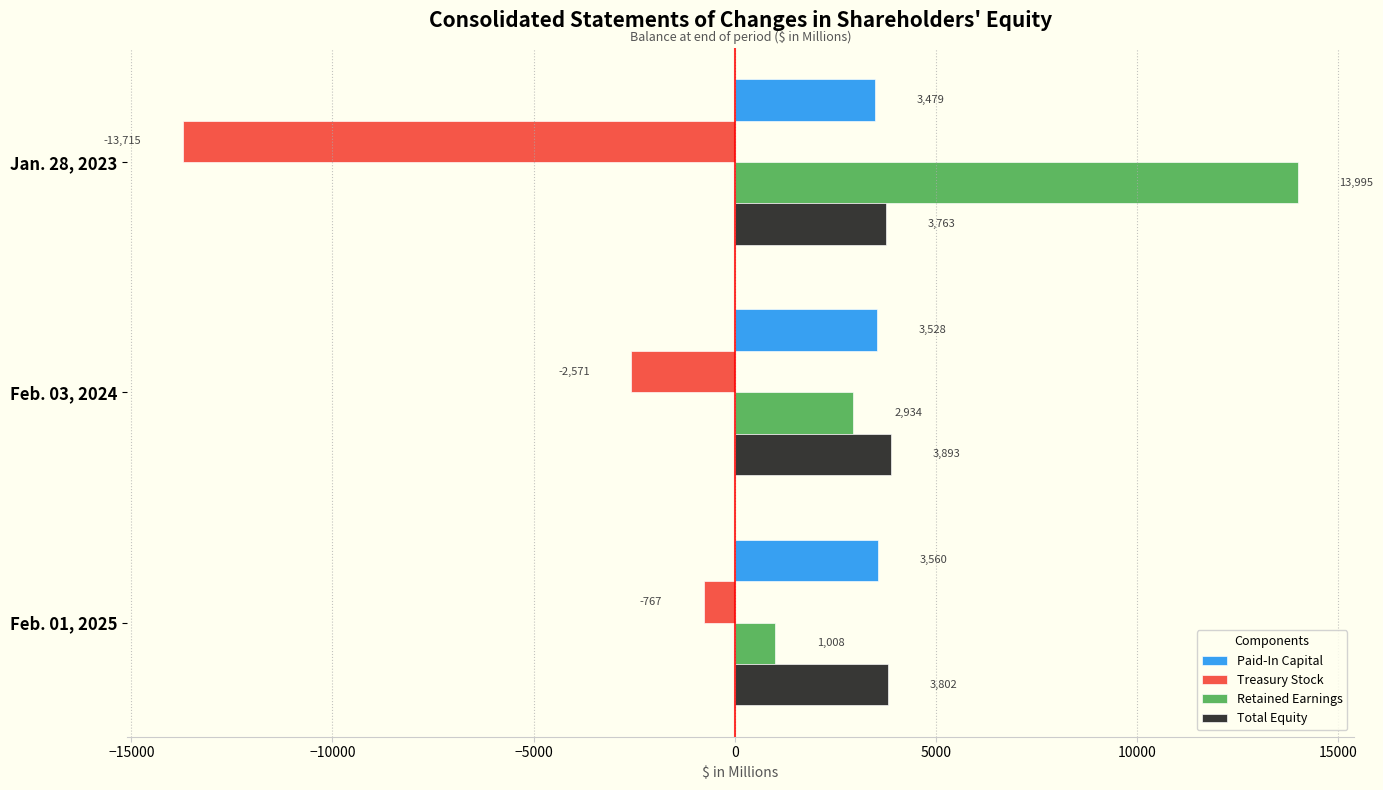

The value of Paid-In Capital at Feb. 01, 2025 is 5876. True or false?

False